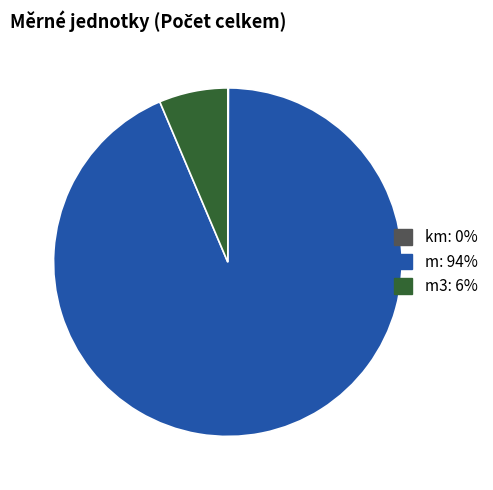

Is there any slice that represents more than half of the pie?

Yes